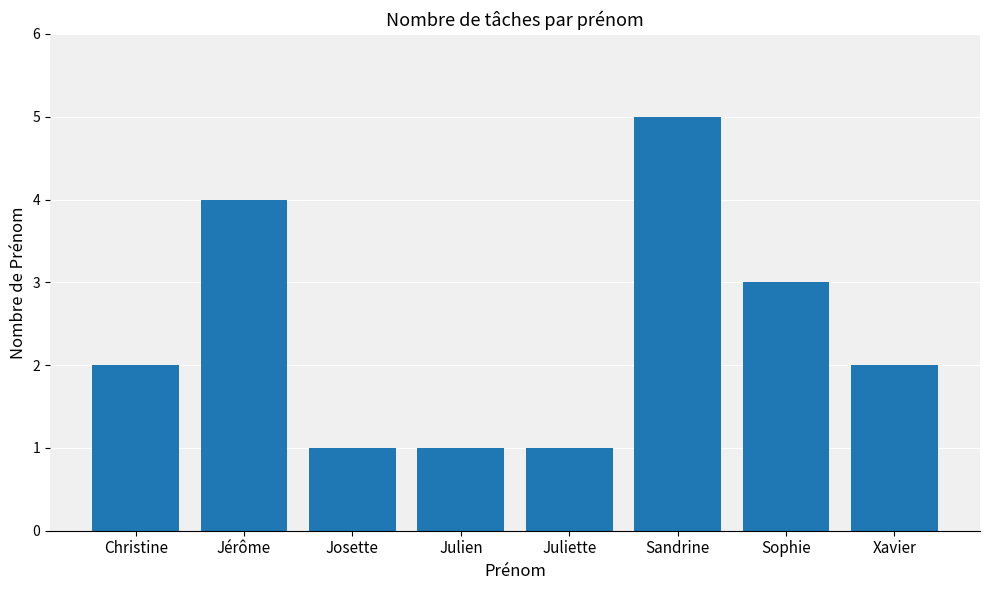

Reading right to left, list all the values displayed in this chart.

Xavier=2	Sophie=3	Sandrine=5	Juliette=1	Julien=1	Josette=1	Jérôme=4	Christine=2